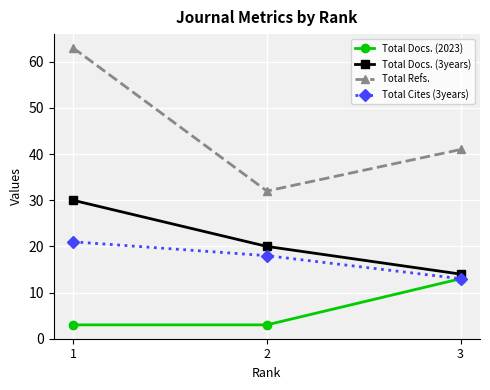

What is the minimum value shown in the chart?

3